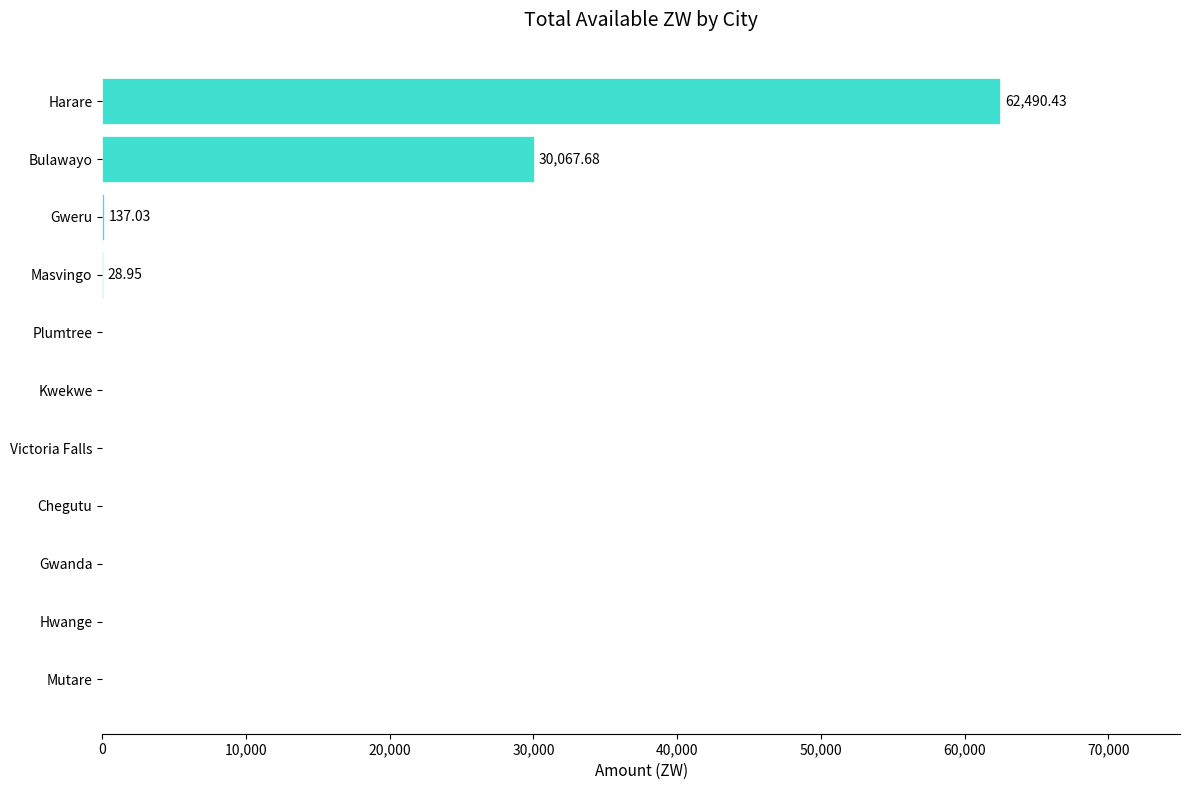

Which label corresponds to the largest value in the chart?

Harare